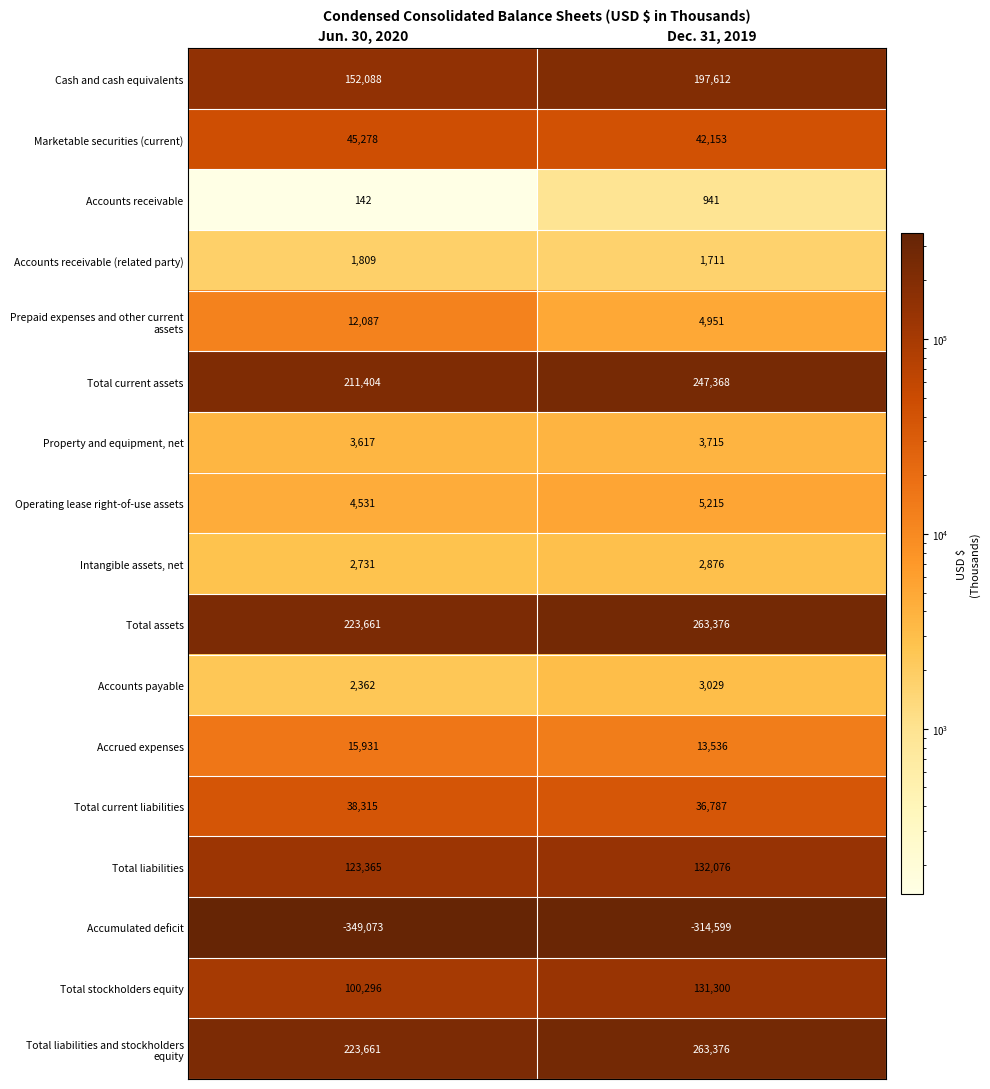

Between Jun. 30, 2020 and Dec. 31, 2019, which series saw the biggest shift?

Cash and cash equivalents